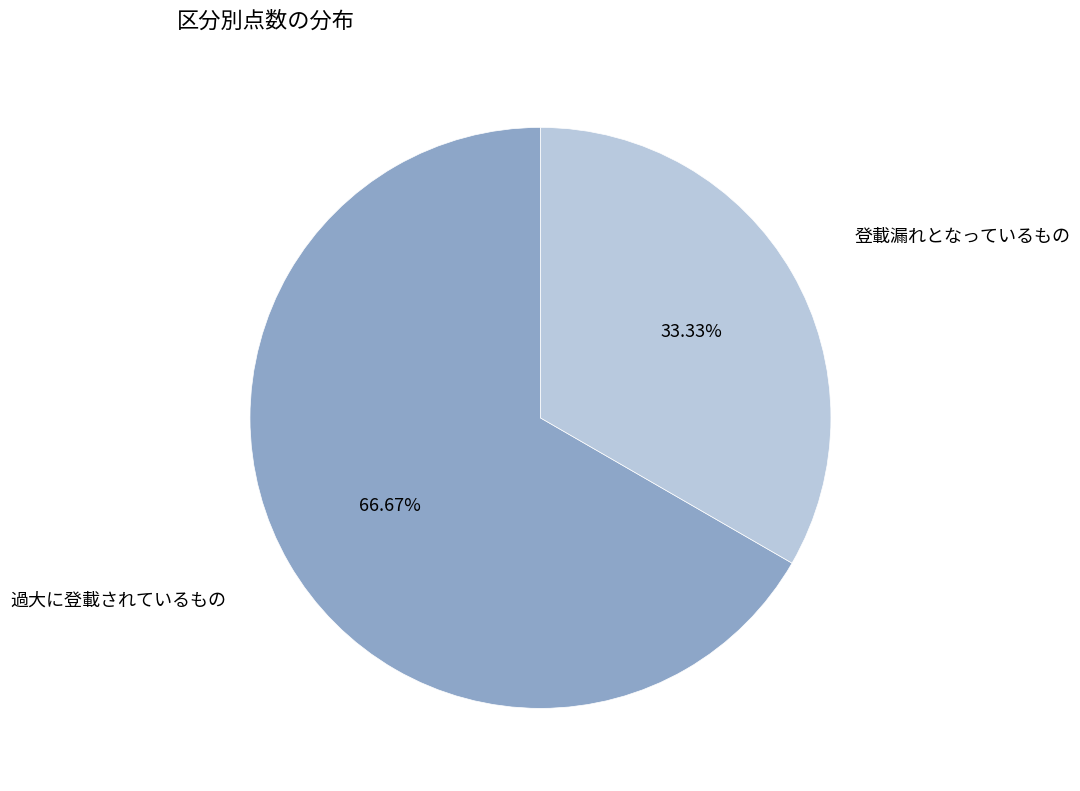

What is the largest slice in the pie chart?

過大に登載されているもの